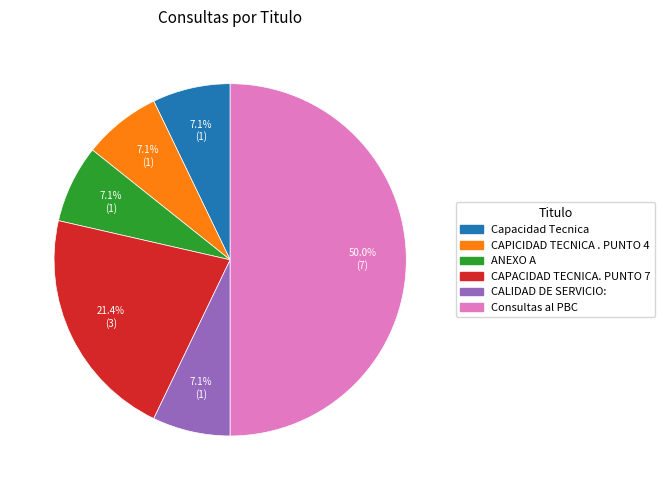

What portion of the pie excludes CAPACIDAD TECNICA. PUNTO 7?

78.6%